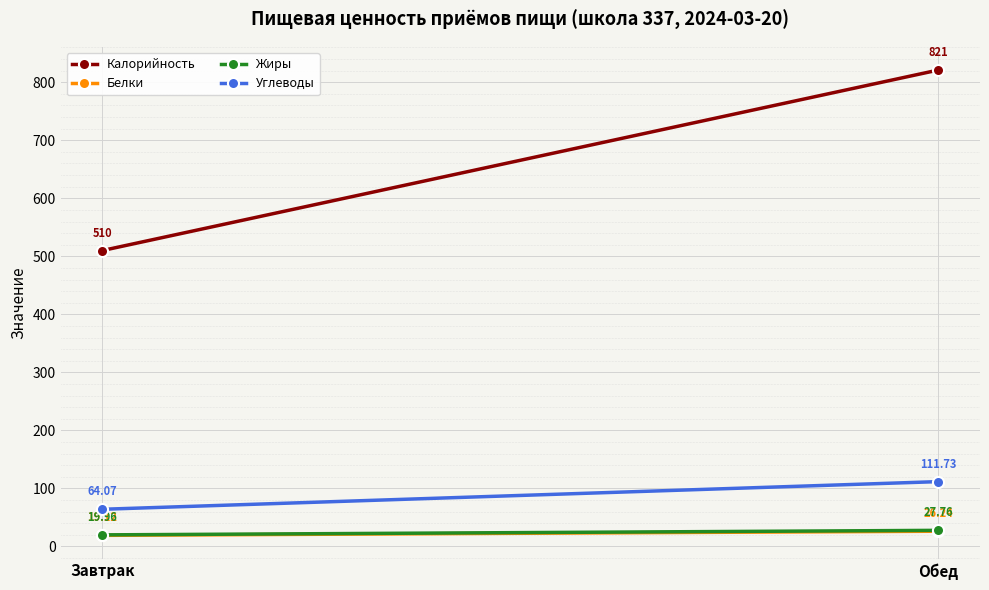

What is the label of the 1st point from the right?

Обед